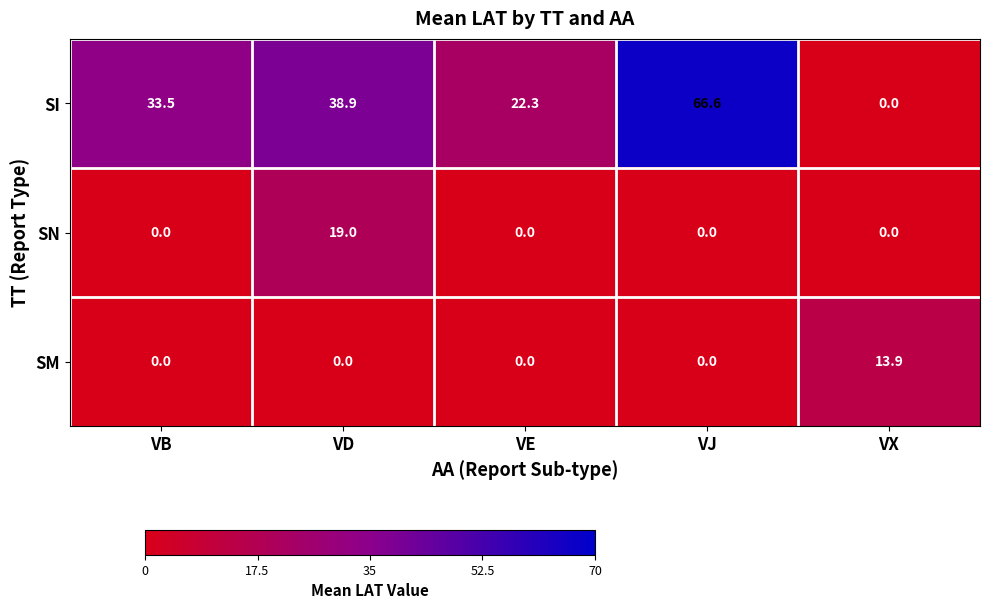

What is the average value of the SI series?

32.3